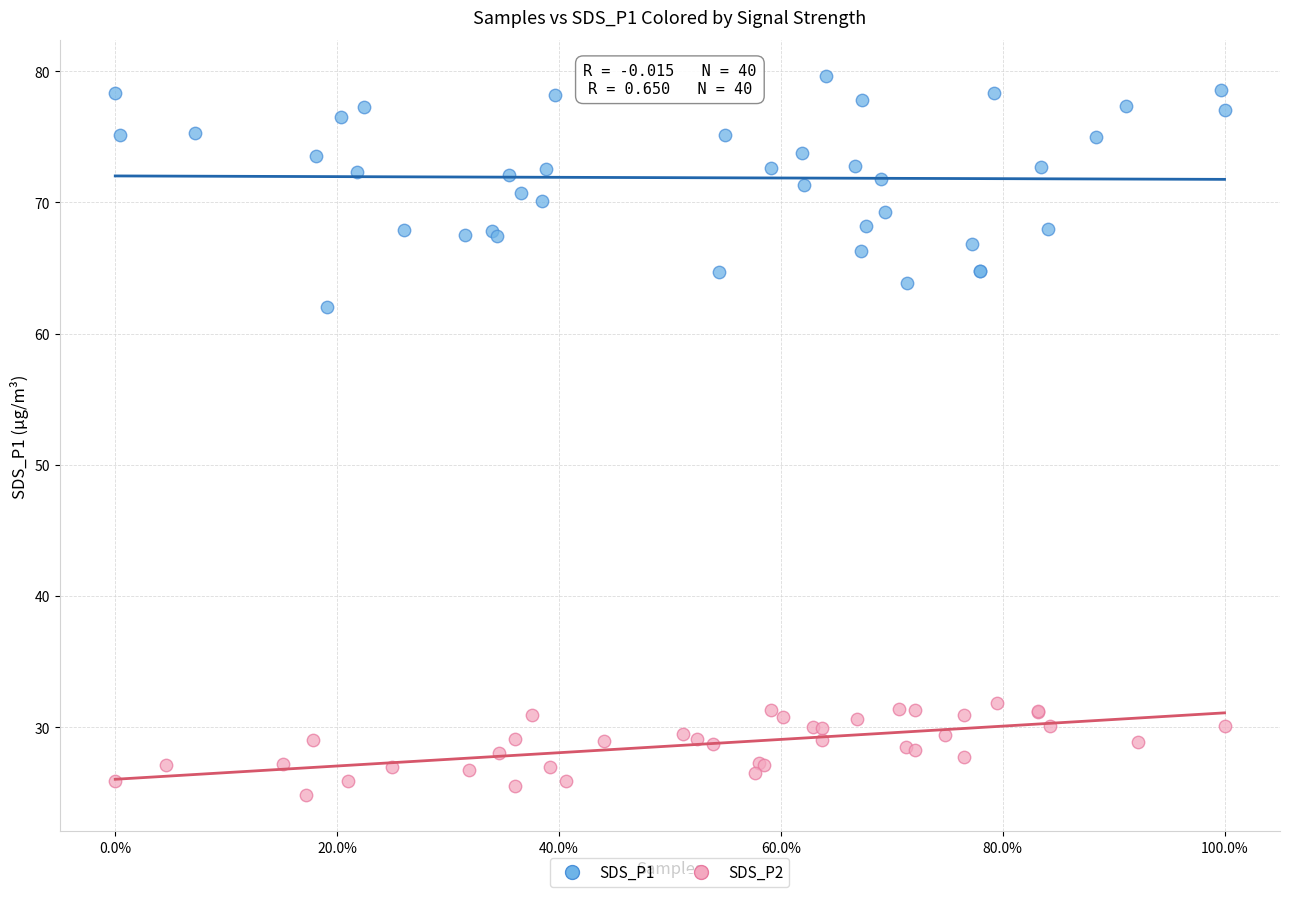

Which series has the largest Y range (max minus min)?

SDS_P1